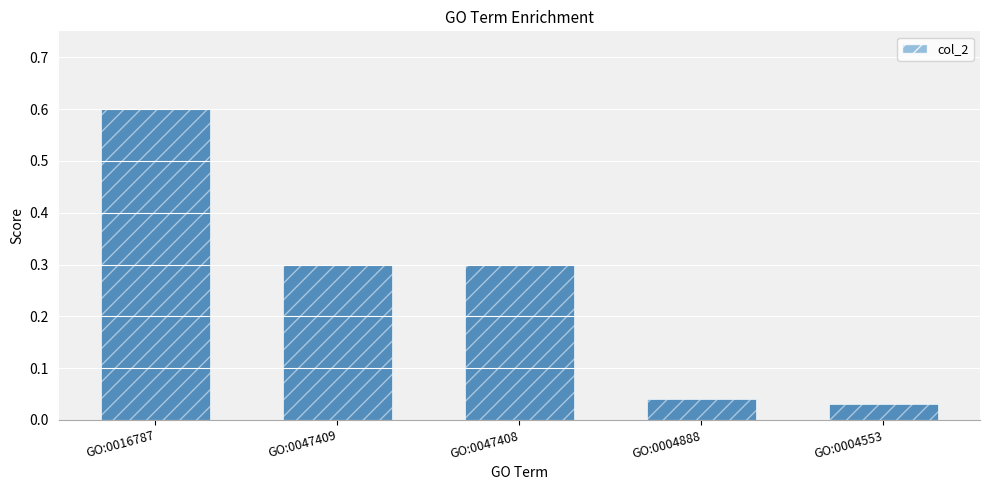

What is the label of the 5th bar from the right?

GO:0016787